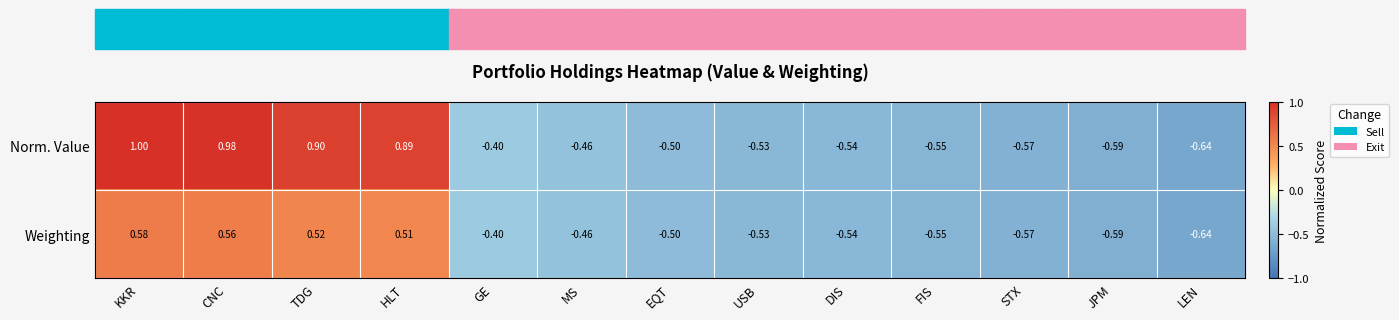

Where does the Weighting series first go above 0?

KKR